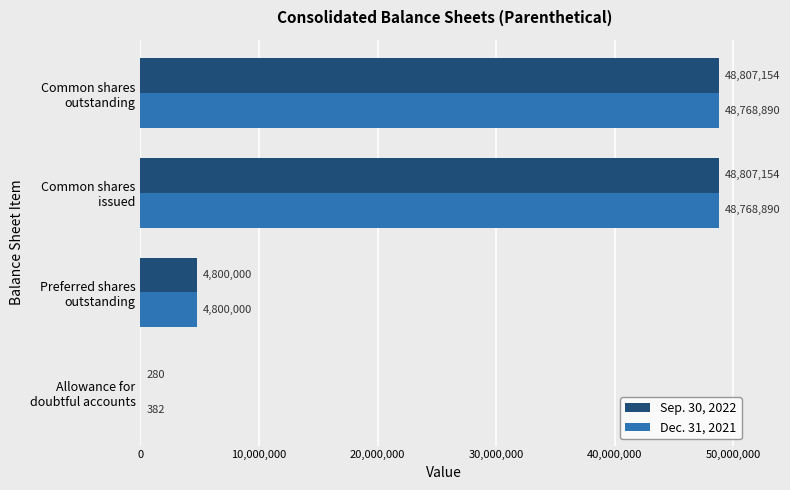

What is the maximum value shown in the chart?

48807154